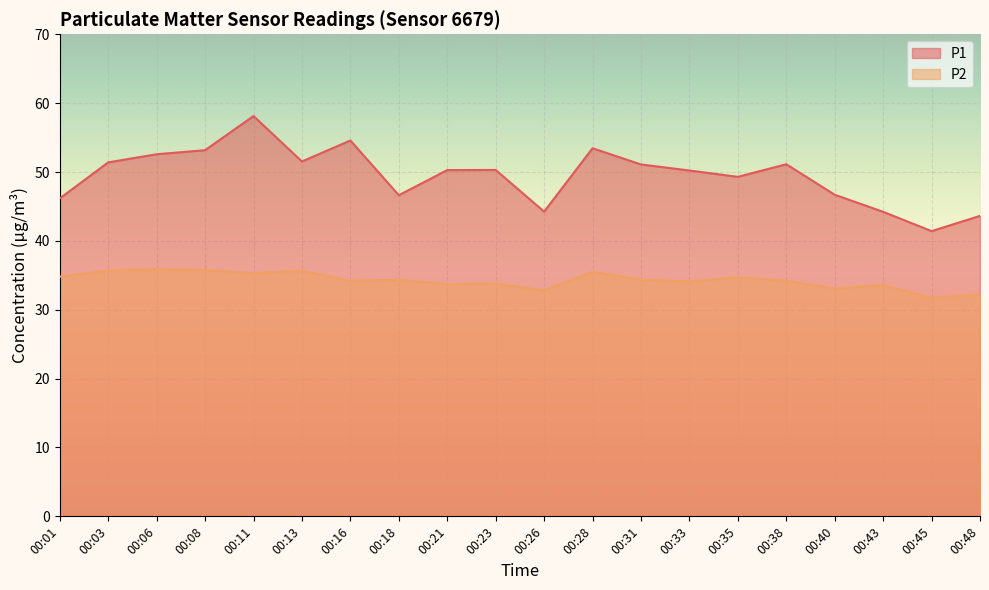

The value of P1 at 00:13 is 51.5. True or false?

True